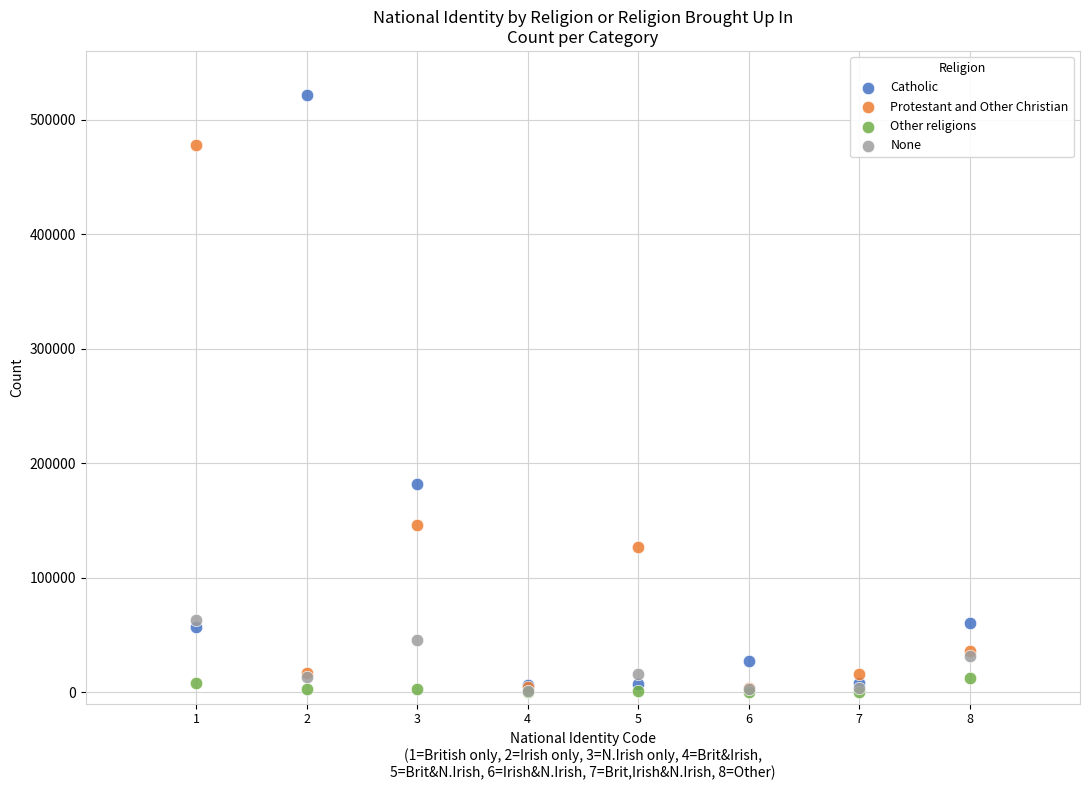

Across all series, what Y value is closest to 261115?

181983